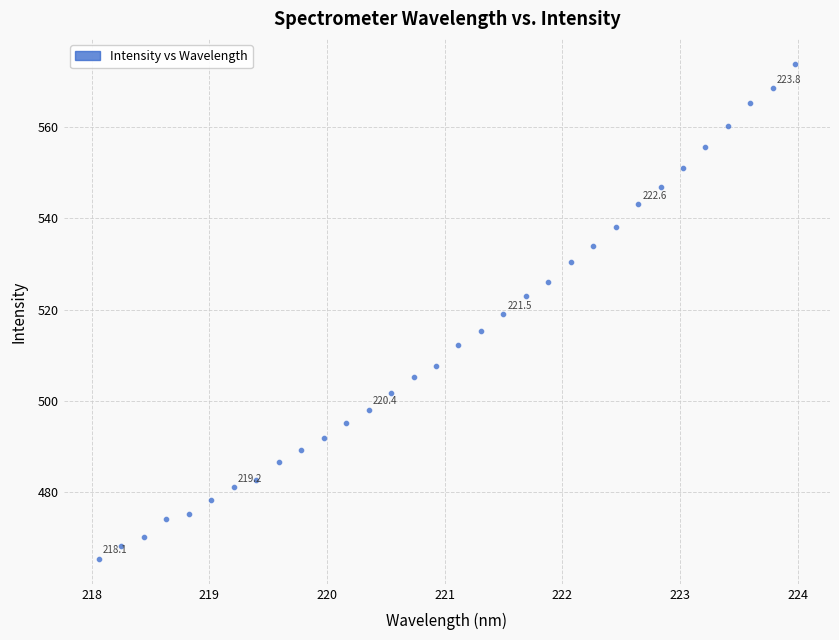

What is the range of X values (max minus min)?

5.9